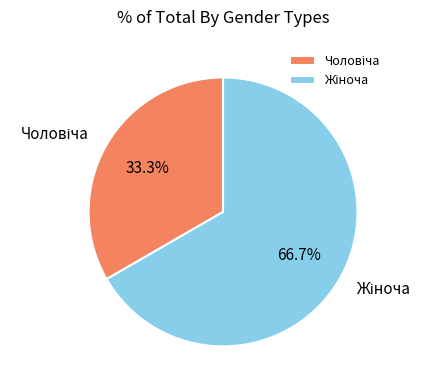

Does any single category account for the majority?

Yes